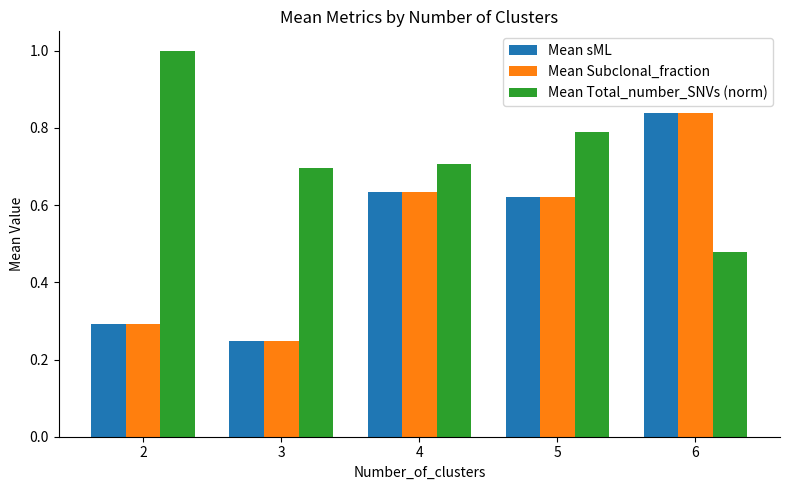

Which label corresponds to the smallest value in the chart?

3